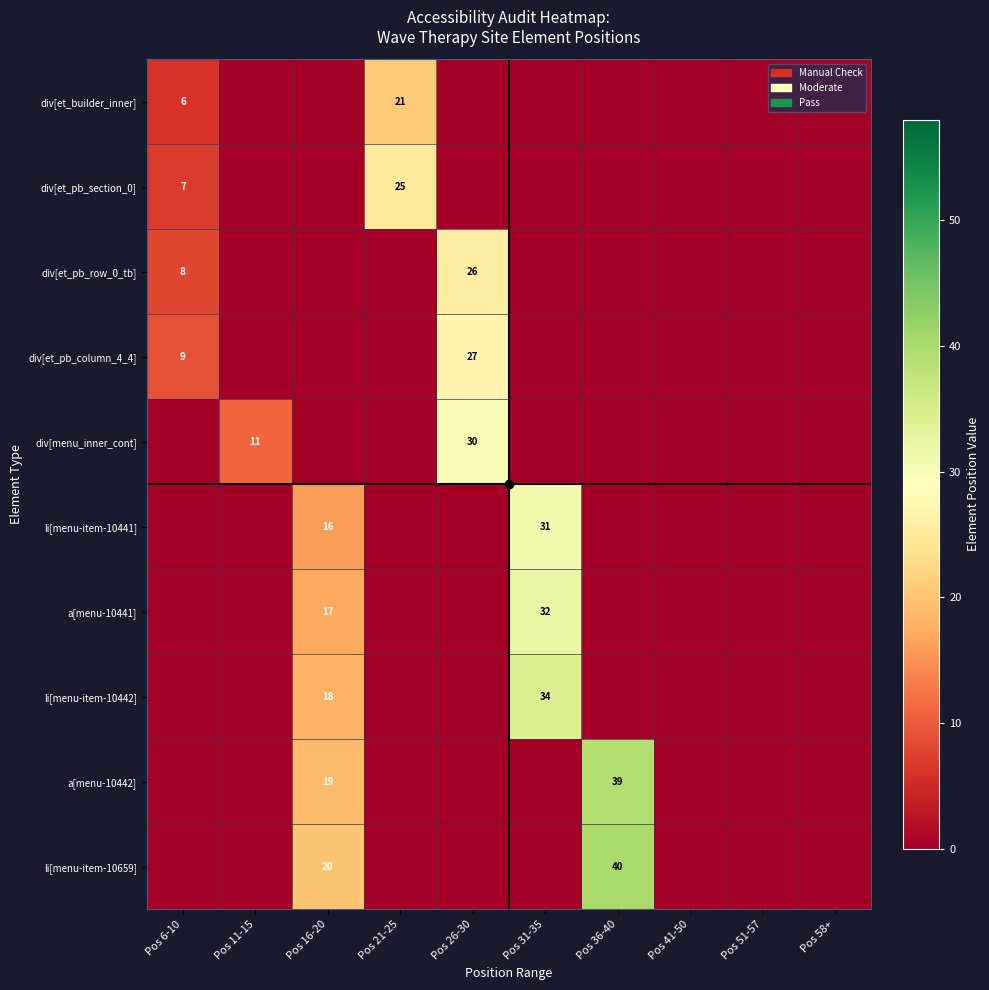

The value of li[menu-item-10659] at Pos 36-40 is 72. True or false?

False